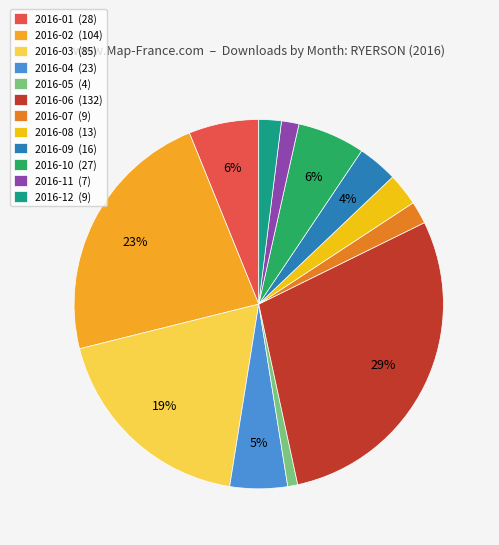

What percentage do 2016-01 and 2016-04 together represent?

11.2%